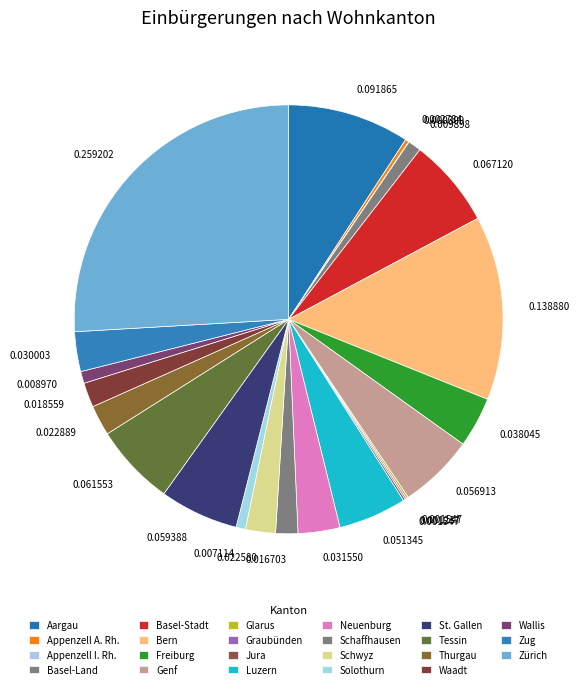

How many segments does this pie chart have?

23